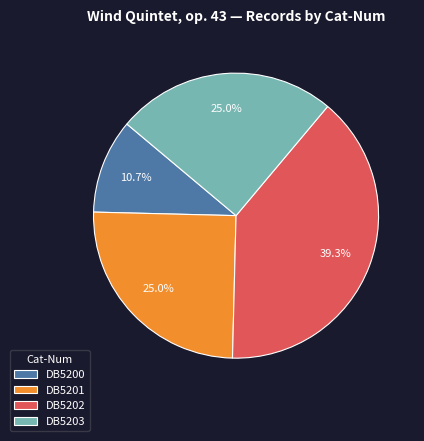

Do DB5203 and DB5202 together represent more than half of the pie?

Yes